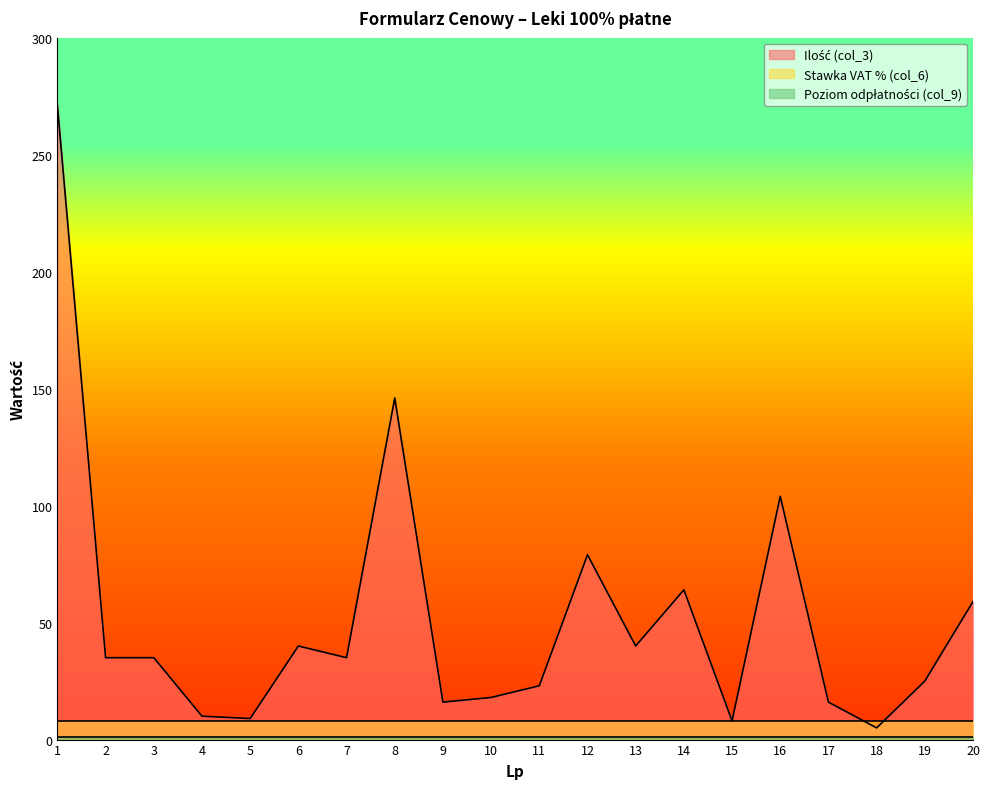

Which series has the widest spread of values?

Ilość (col_3)